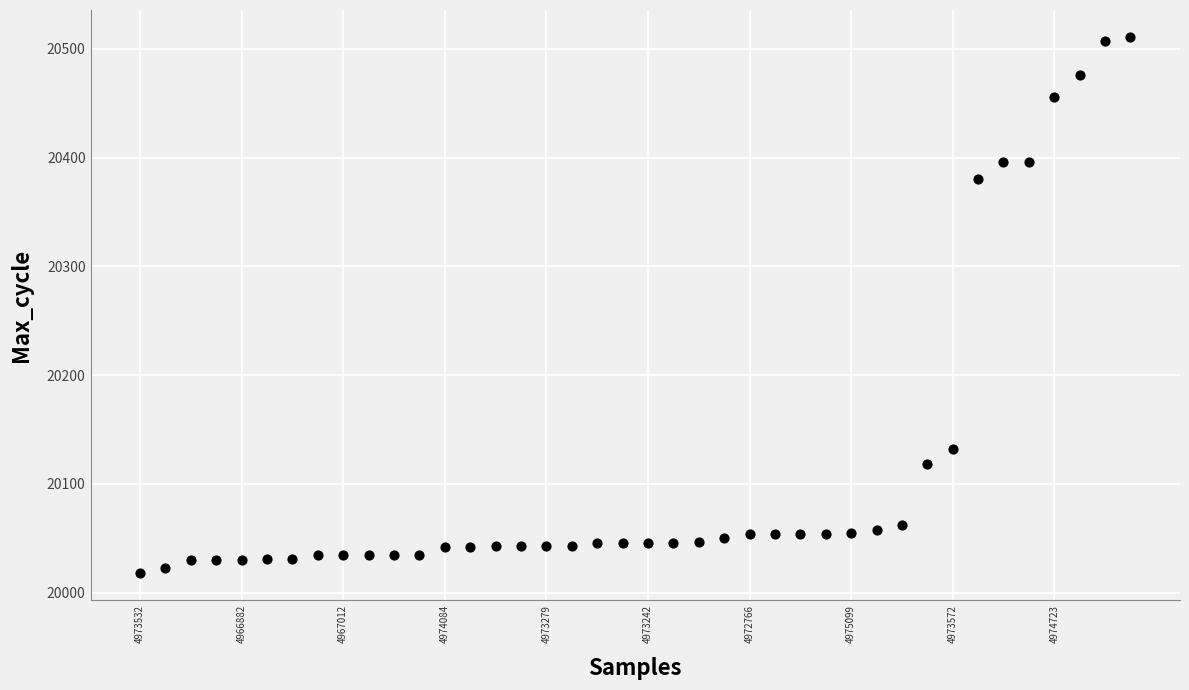

What is the range of Y values (max minus min)?

493